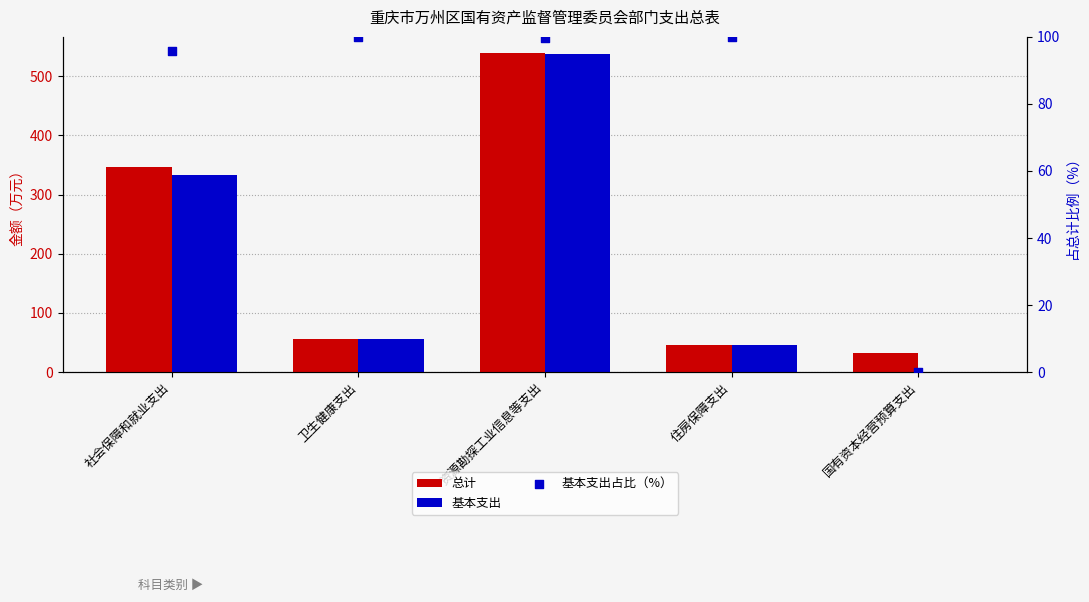

What are all the series names shown in the legend?

总计, 基本支出, 基本支出占比（%）